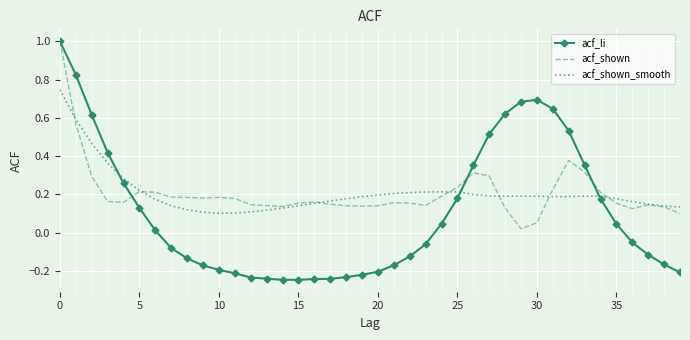

Which series has the largest range (max minus min)?

acf_li